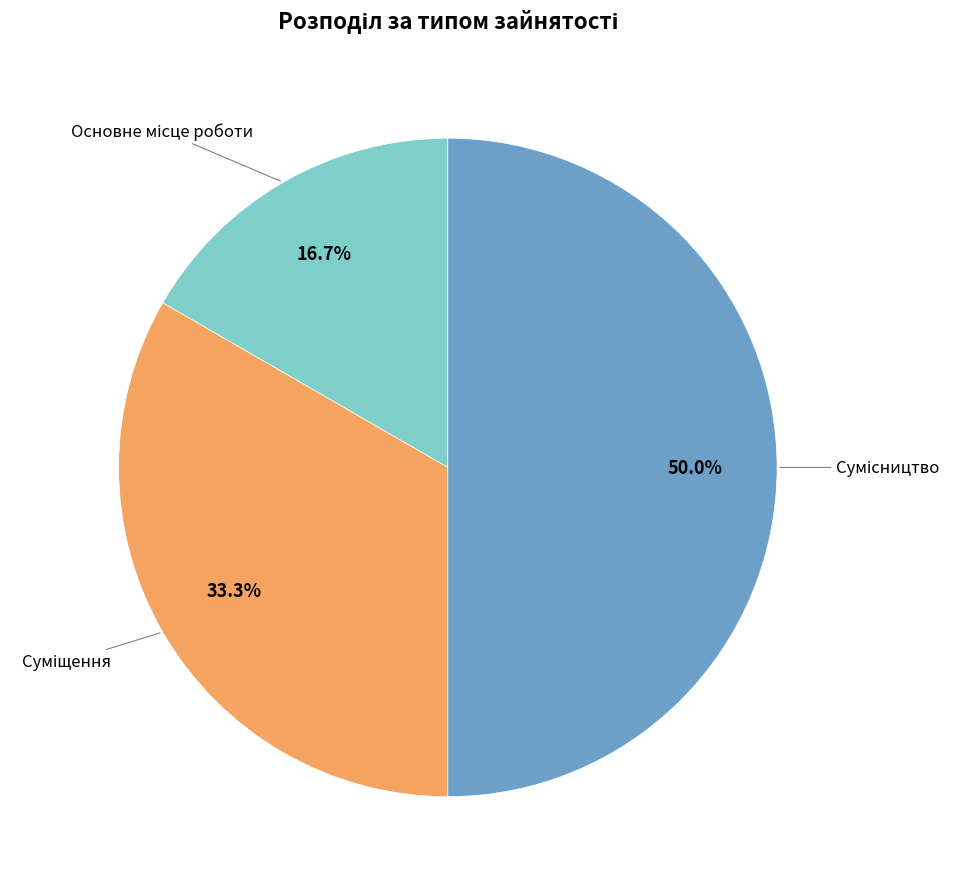

How many segments does this pie chart have?

3